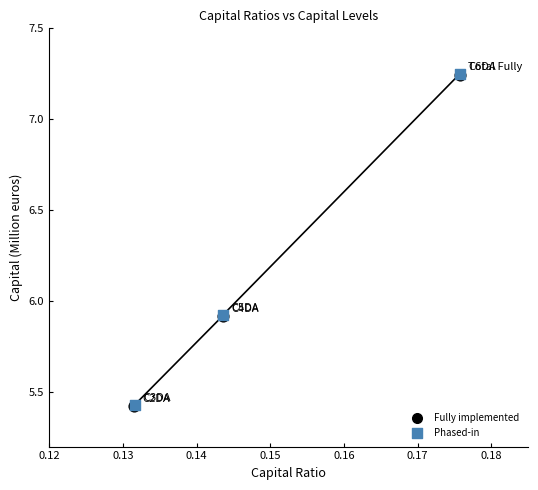

Which series has the widest spread of Y values?

Fully implemented